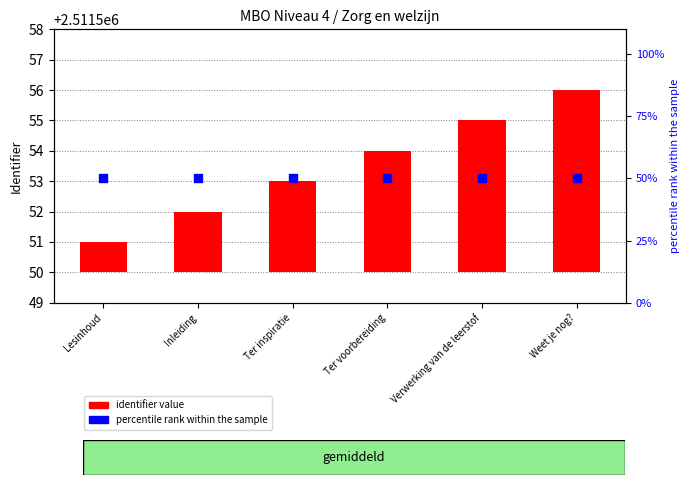

What is the total value across all series at Ter voorbereiding?

54